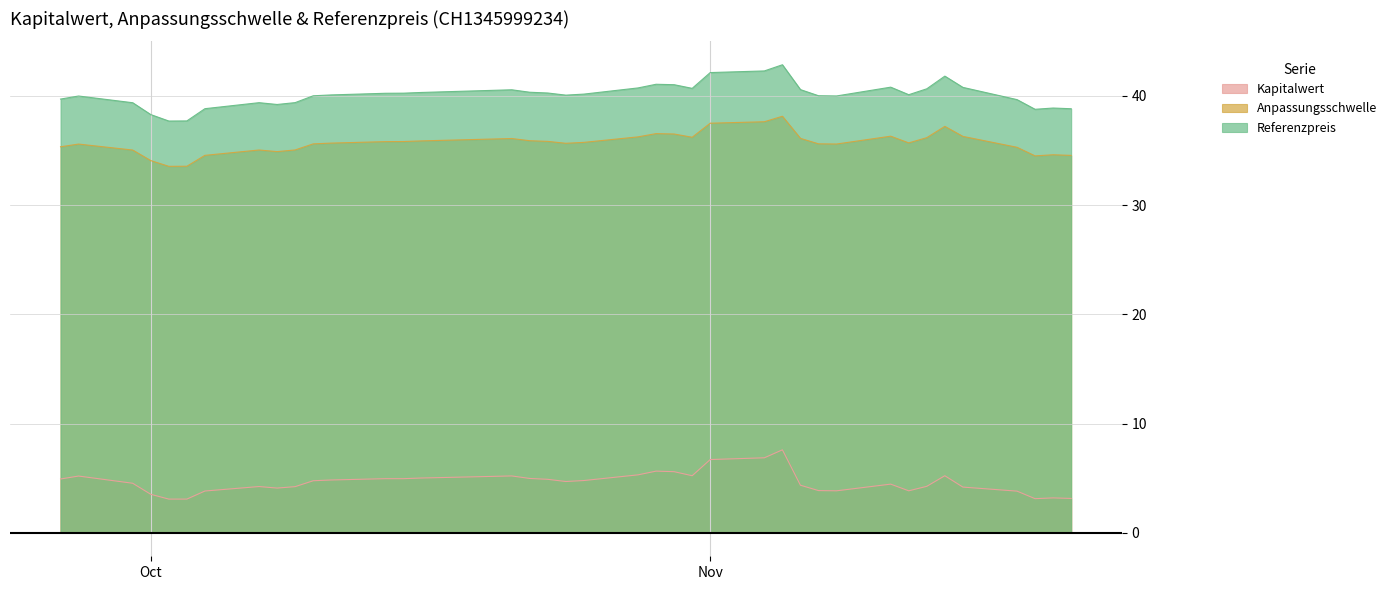

Does the chart display data point markers on the line(s)?

No